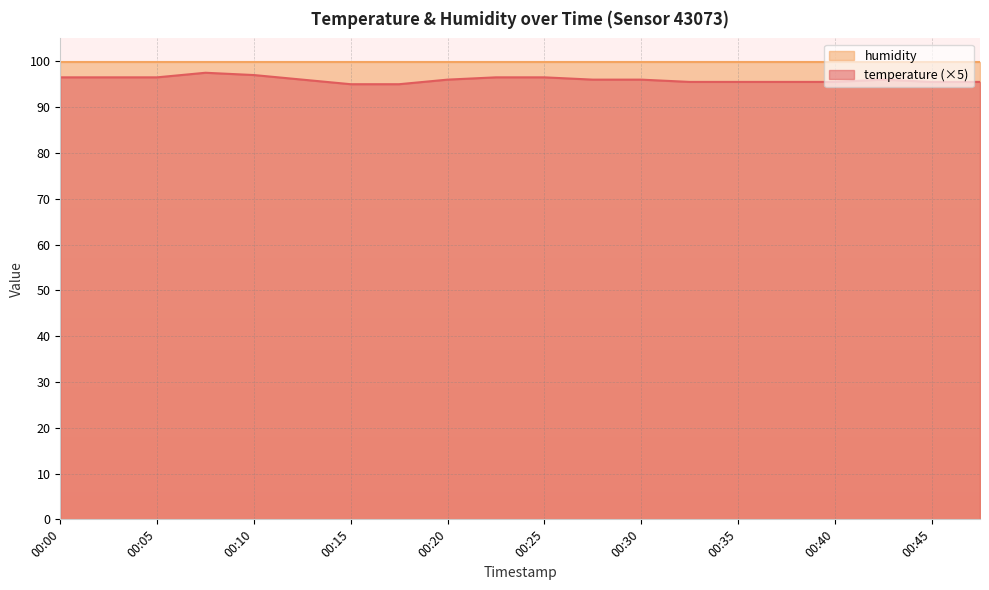

The chart shows a value of 95.0 at 00:18. True or false?

True